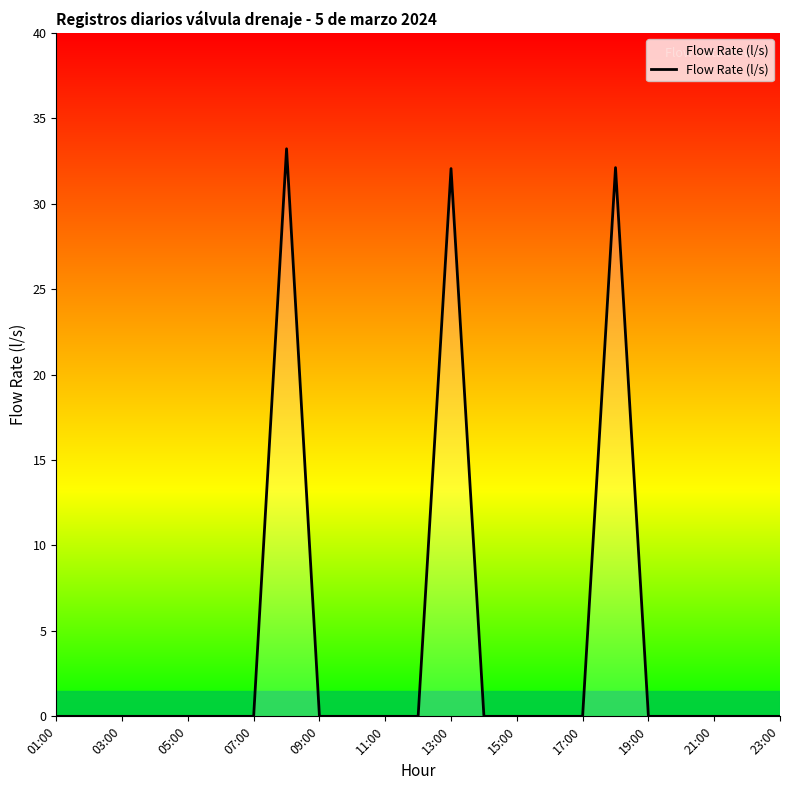

What is the maximum value shown in the chart?

33.2